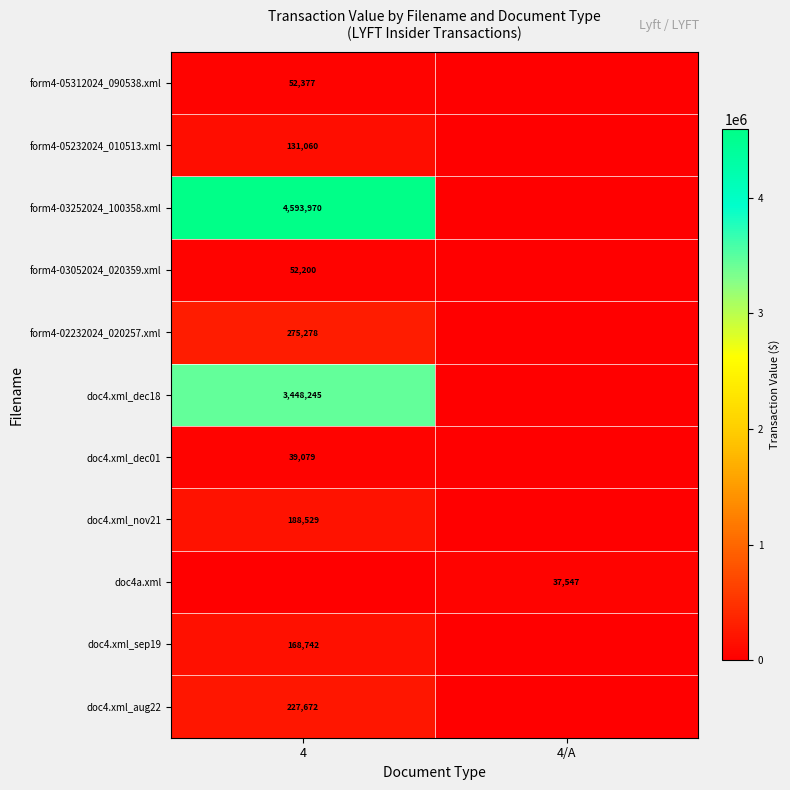

Is it true that form4-05232024_010513.xml equals 131060 at 4?

True